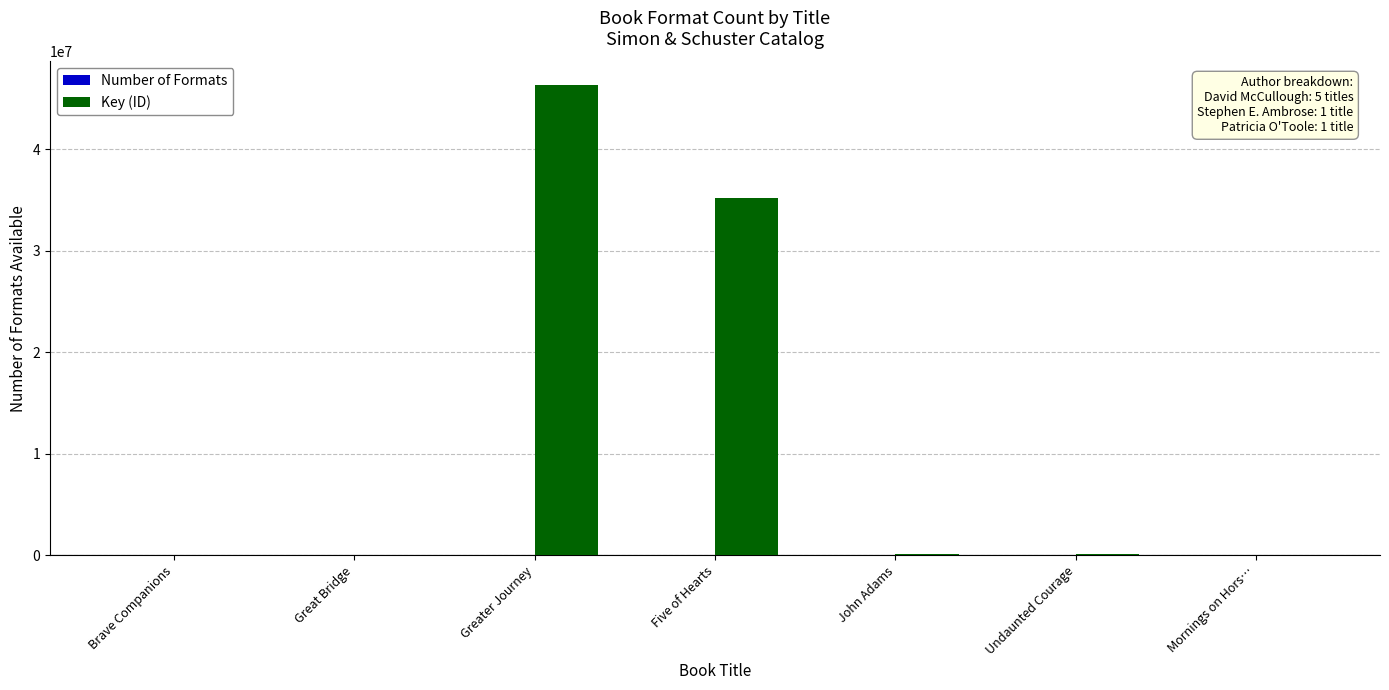

Which category has the highest value in the Key (ID) series?

Greater Journey